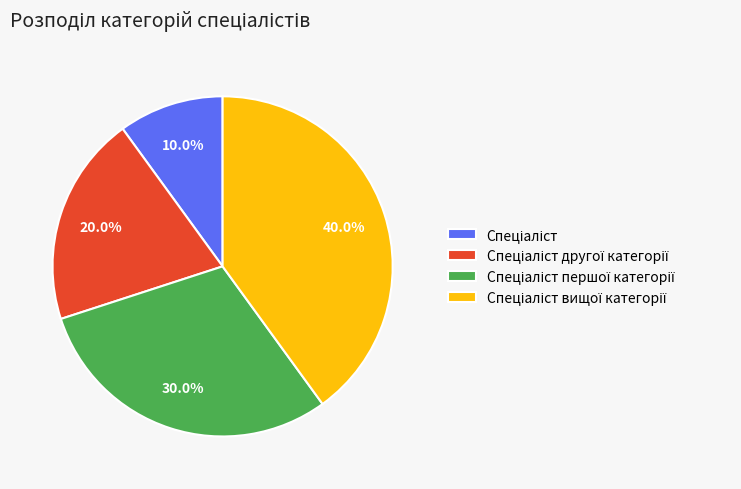

Is there any slice that represents more than half of the pie?

No